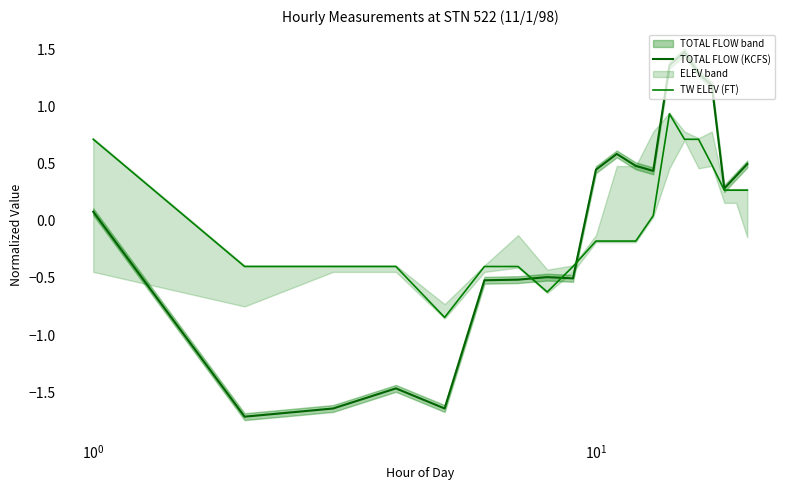

What is the maximum value for TW ELEV (FT)?

0.9